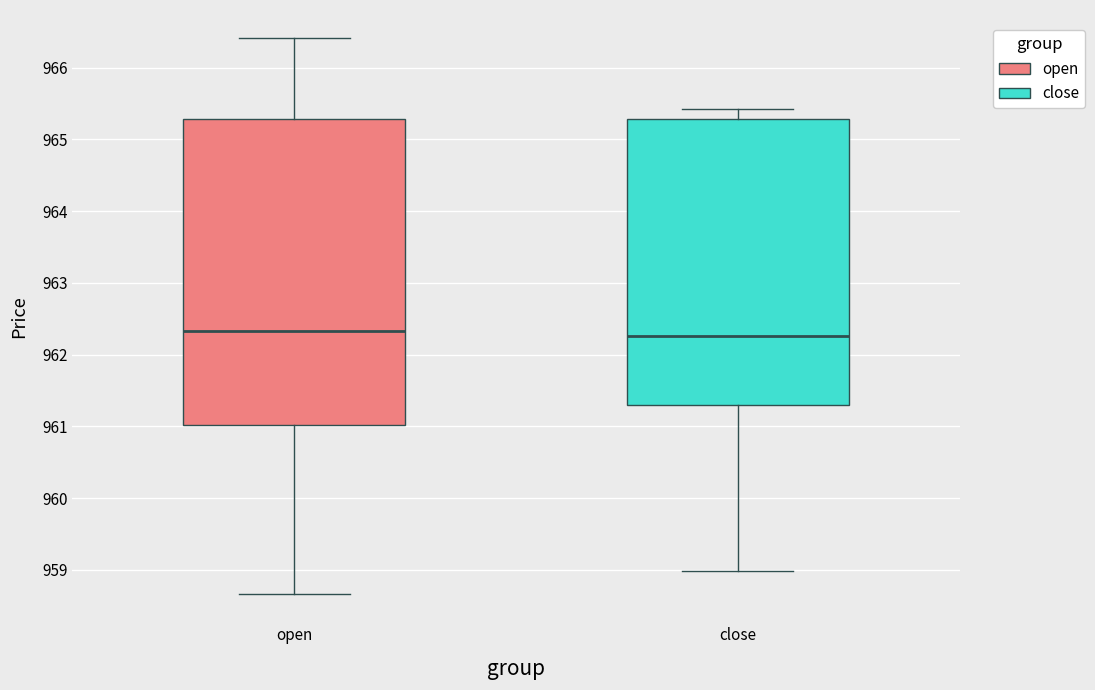

Reading left to right, read every box against the y-axis: the position of its median line, the range the box covers, and the ends of its whiskers. The values are not printed on the chart, so give them approximately, as read against the axis.

open: median 962.3, box 961.0 to 965.3, whiskers 958.7 to 966.4
close: median 962.3, box 961.3 to 965.3, whiskers 959.0 to 965.4